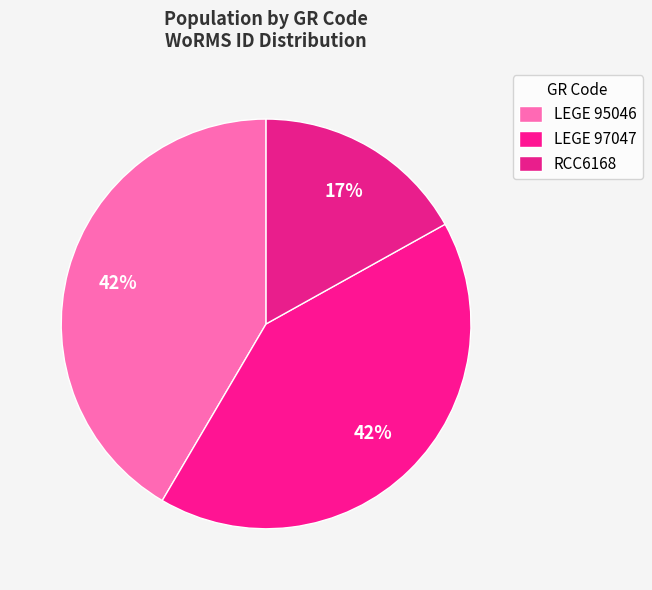

How many slices are in this pie chart?

3